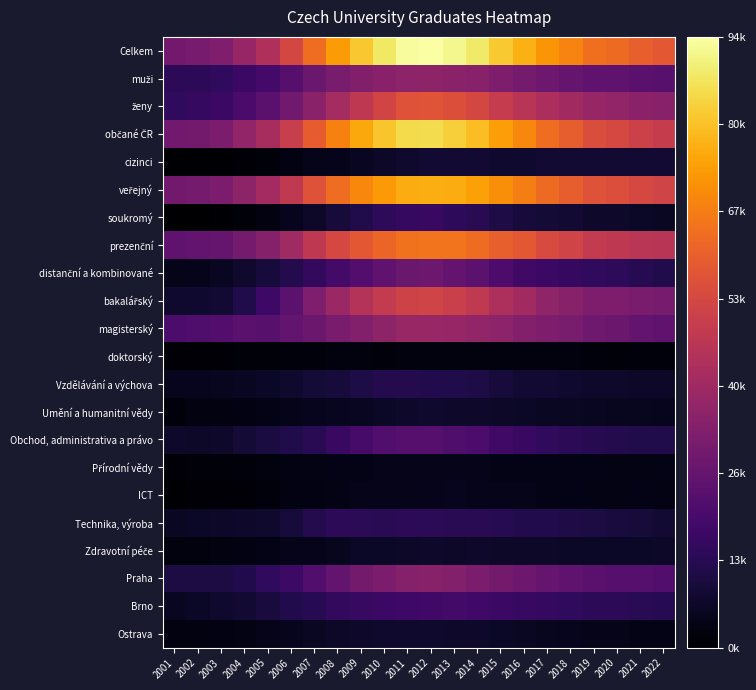

What is the difference between the highest and lowest values at 2011?

90666